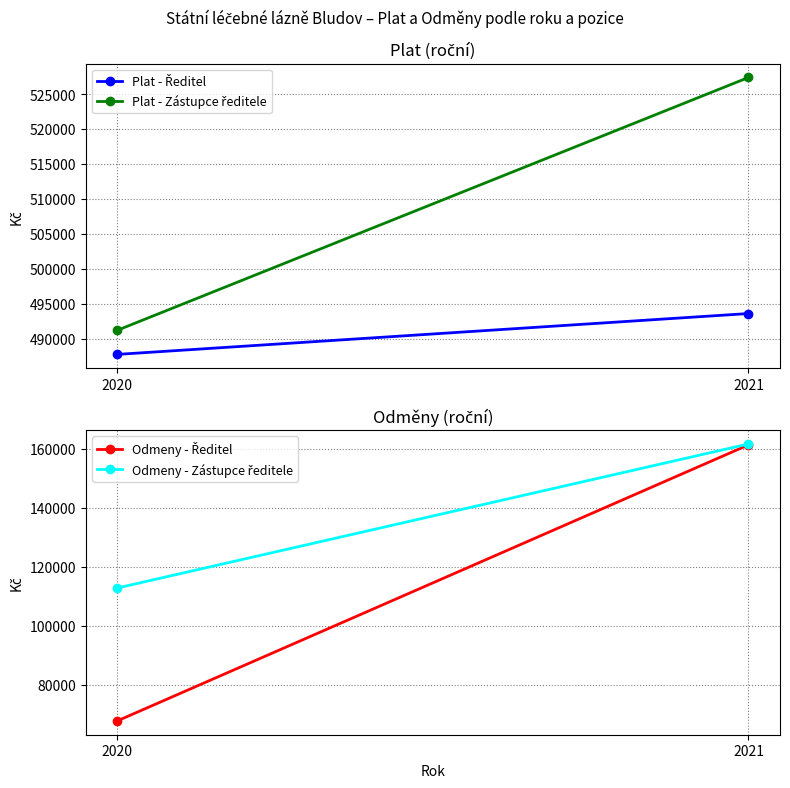

Is the value of Plat - Zástupce ředitele at 2020 greater than the value of Odmeny - Ředitel at 2021?

Yes